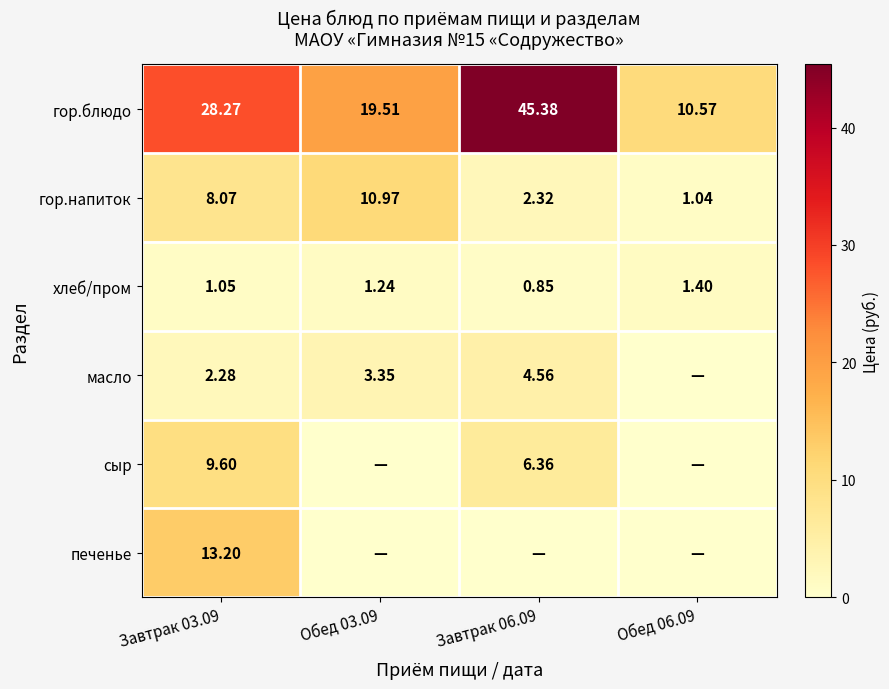

At which label is гор.напиток closest to 6?

Завтрак 03.09